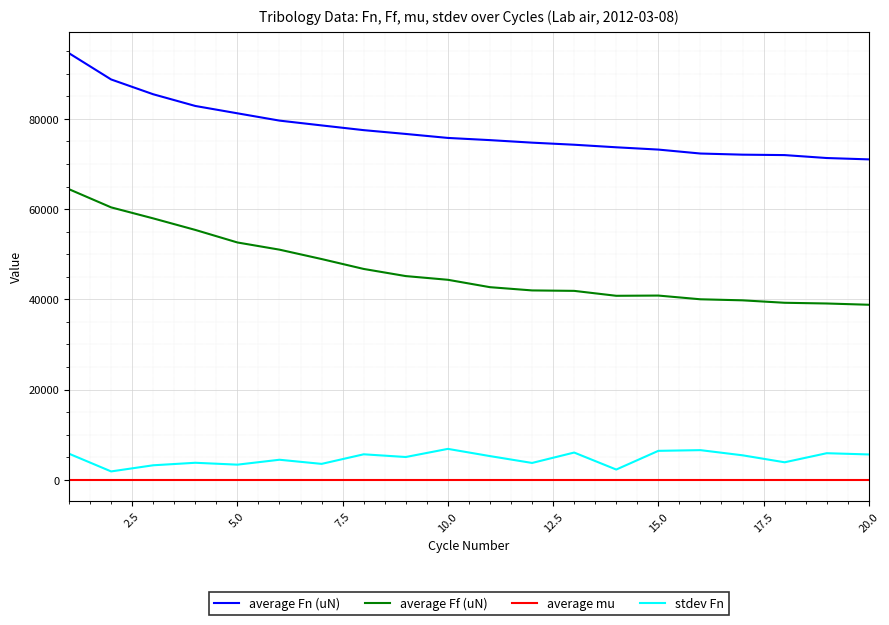

Which series has the largest total across all categories?

average Fn (uN)